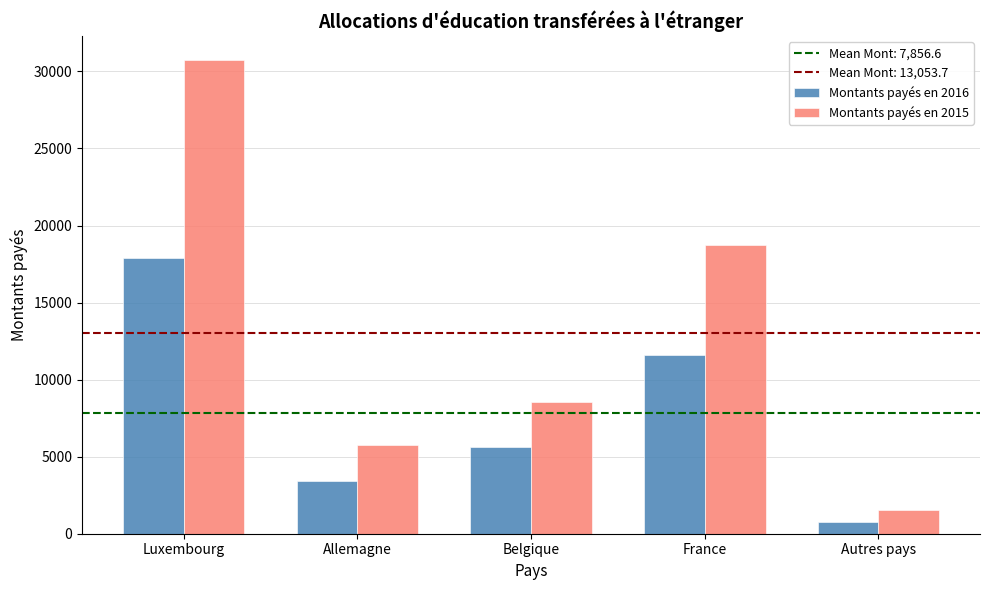

What is the difference between the highest and lowest values at Belgique?

2911.6